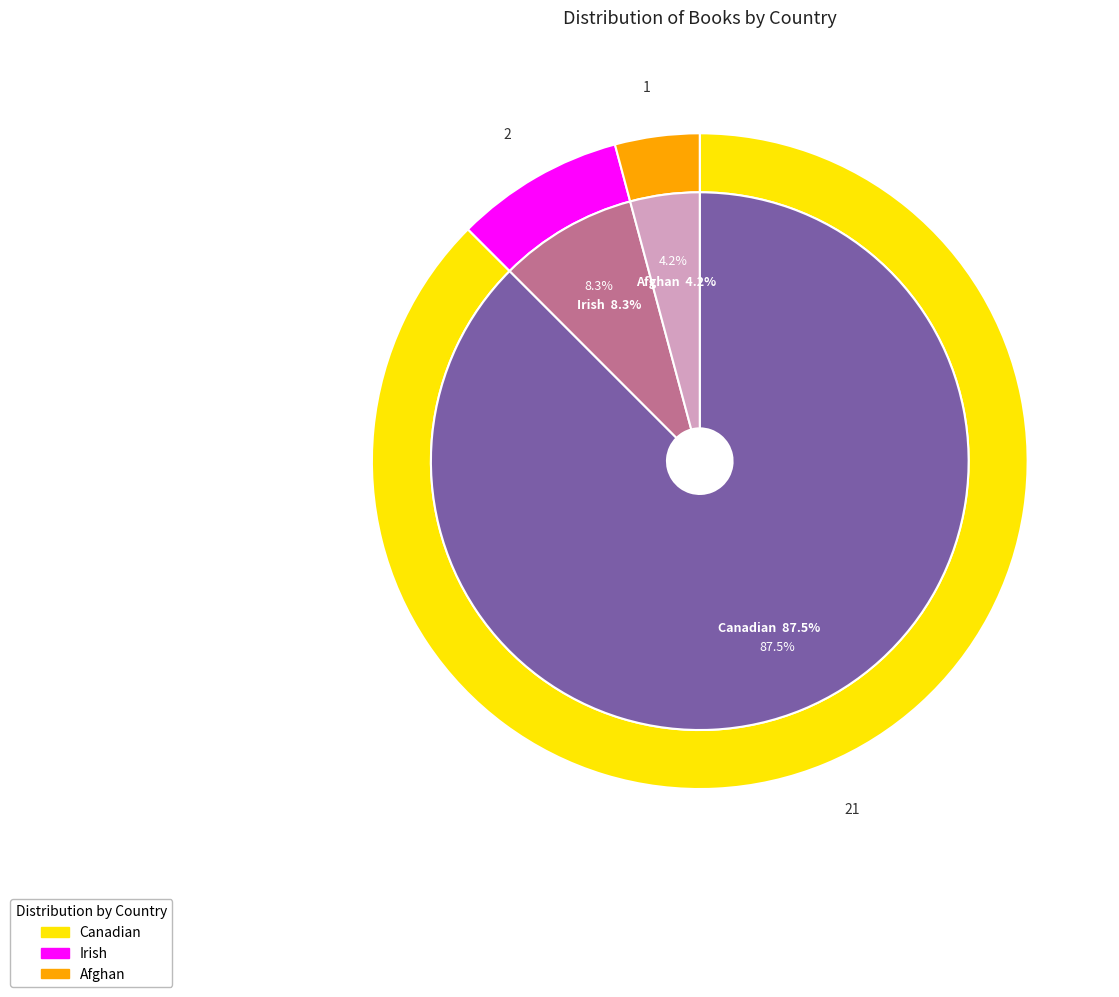

To the nearest percent, what percentage of the pie is Afghan?

4%